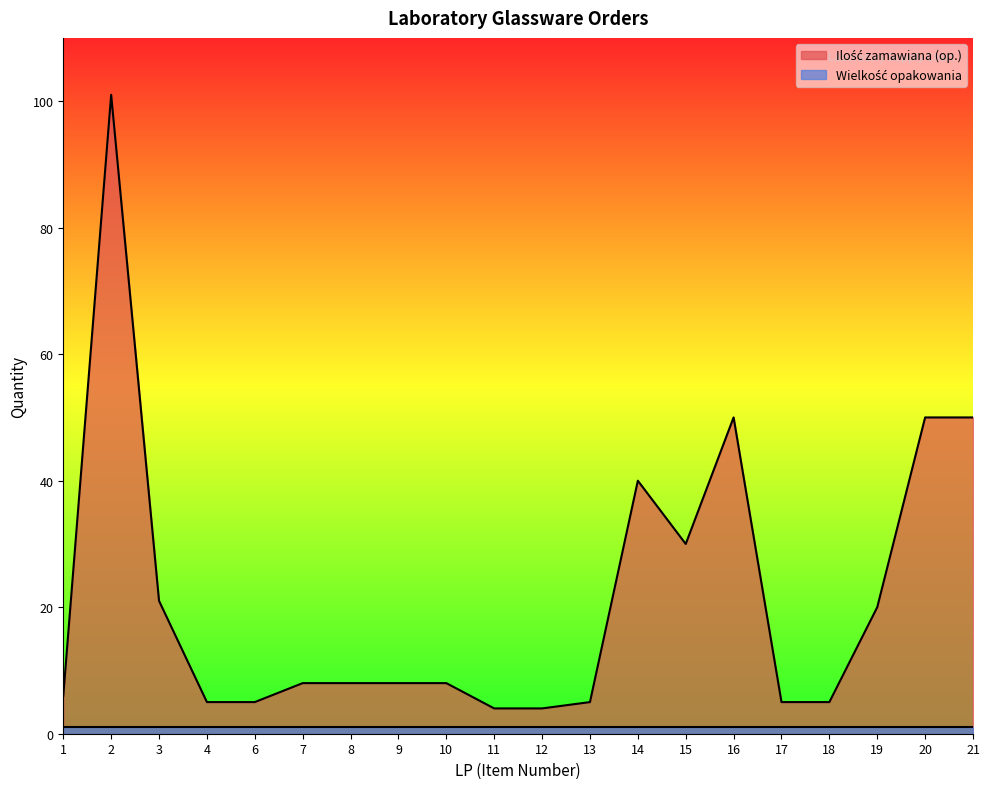

The chart shows a value of 31 at 3. True or false?

False